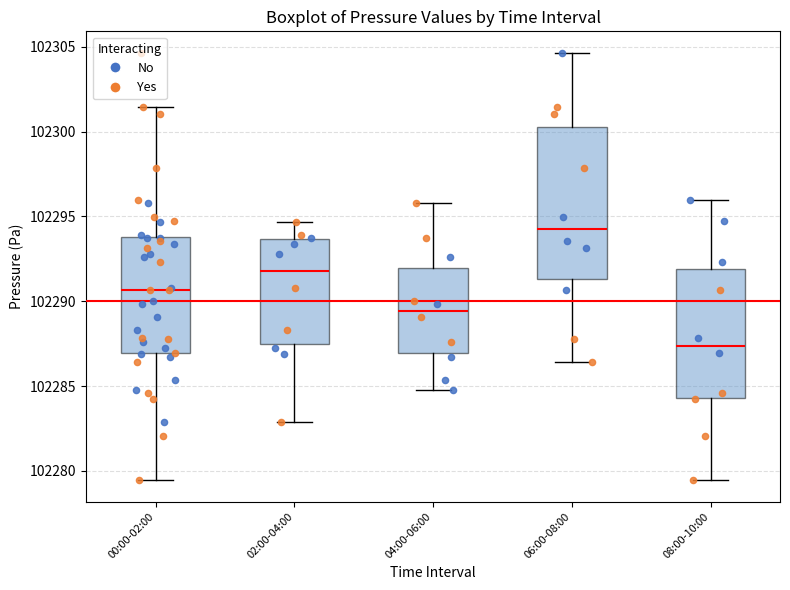

Reading left to right, transcribe this box plot: for each box, give where its median line is, the range the box spans, and where its two whiskers end, as read against the y-axis. The values are not printed on the chart, so give them approximately, as read against the axis.

00:00-02:00: median 102290.5, box 102287.0 to 102294.0, whiskers 102279.5 to 102301.5
02:00-04:00: median 102292.0, box 102287.5 to 102293.5, whiskers 102283.0 to 102294.5
04:00-06:00: median 102289.5, box 102287.0 to 102292.0, whiskers 102285.0 to 102296.0
06:00-08:00: median 102294.5, box 102291.5 to 102300.5, whiskers 102286.5 to 102304.5
08:00-10:00: median 102287.5, box 102284.5 to 102292.0, whiskers 102279.5 to 102296.0